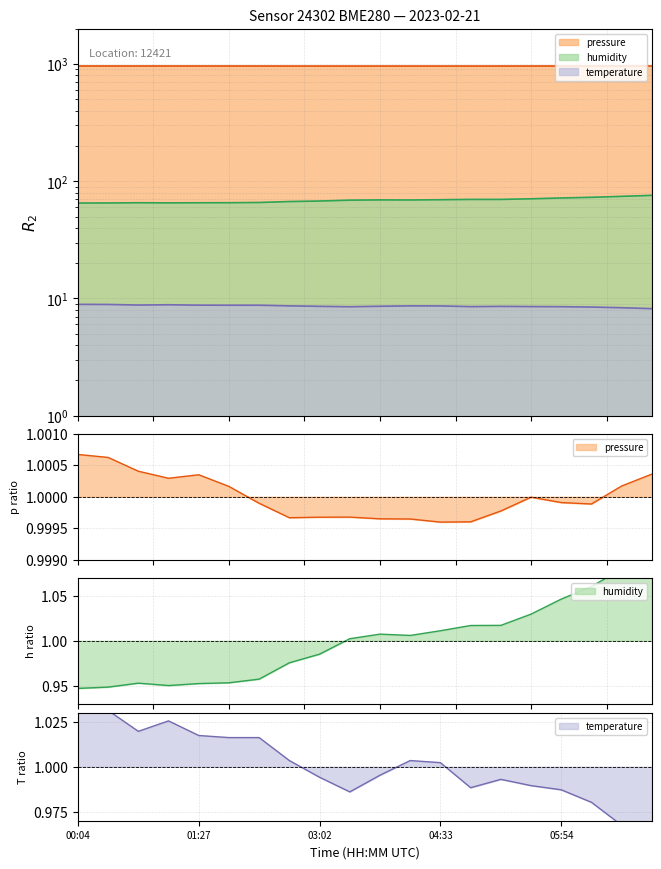

True or false: humidity has more than 0 points higher than both neighbors.

True